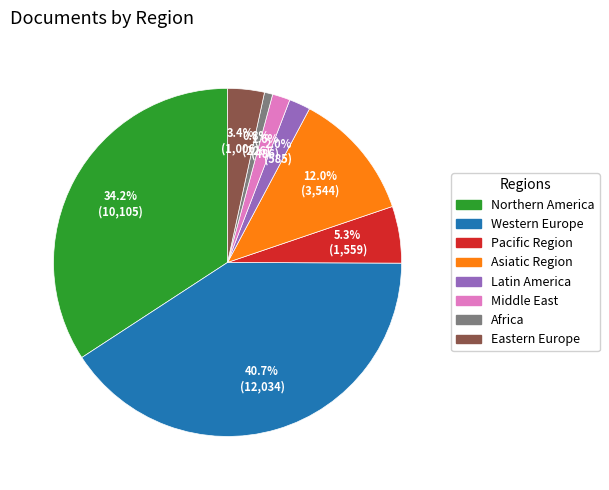

Does any single category account for the majority?

No